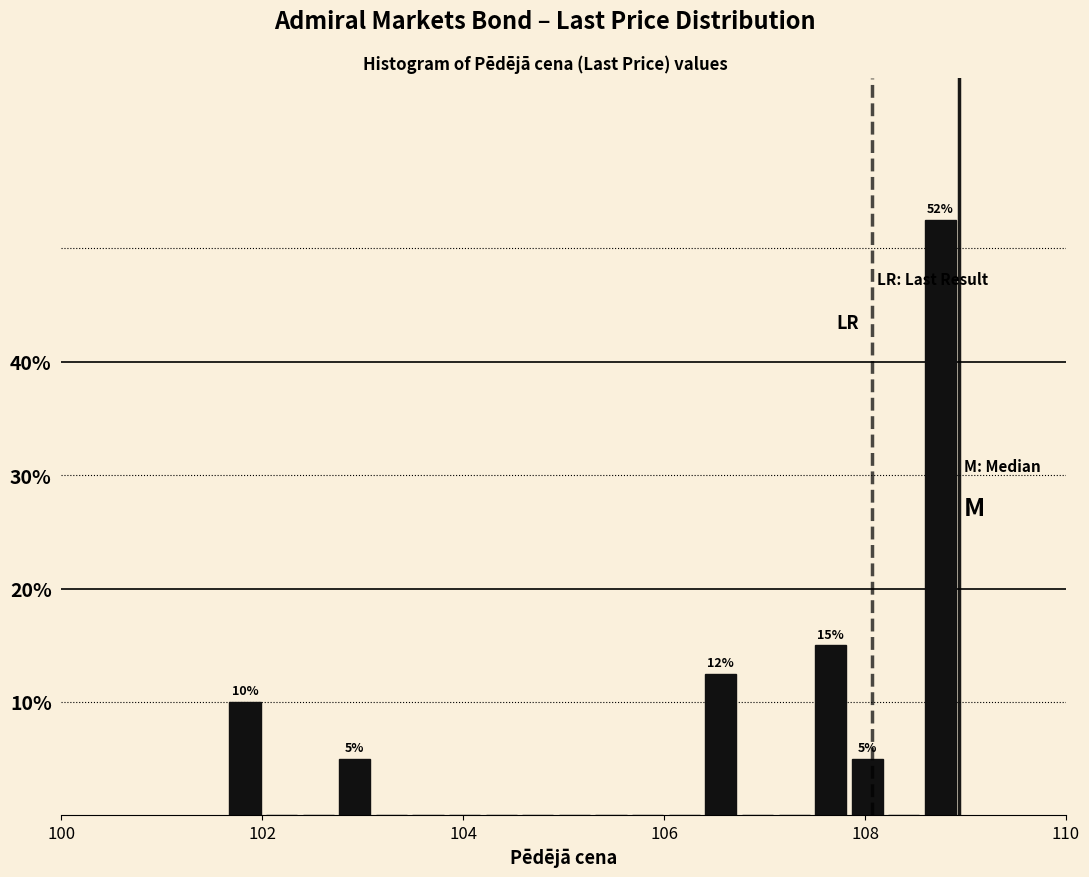

Around what value on the x-axis is the tallest bar? Give the approximate position of its centre, as read against the axis.

108.8